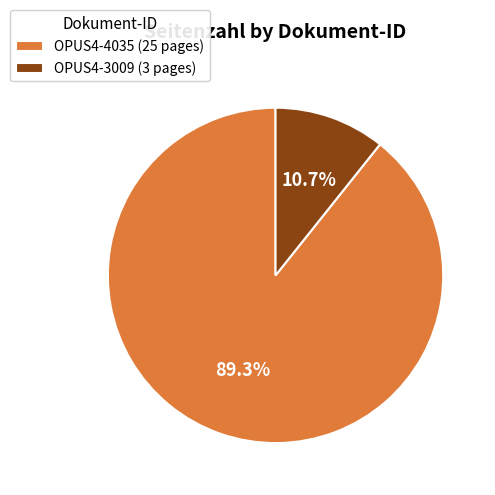

How much of the chart is everything except OPUS4-4035?

10.7%